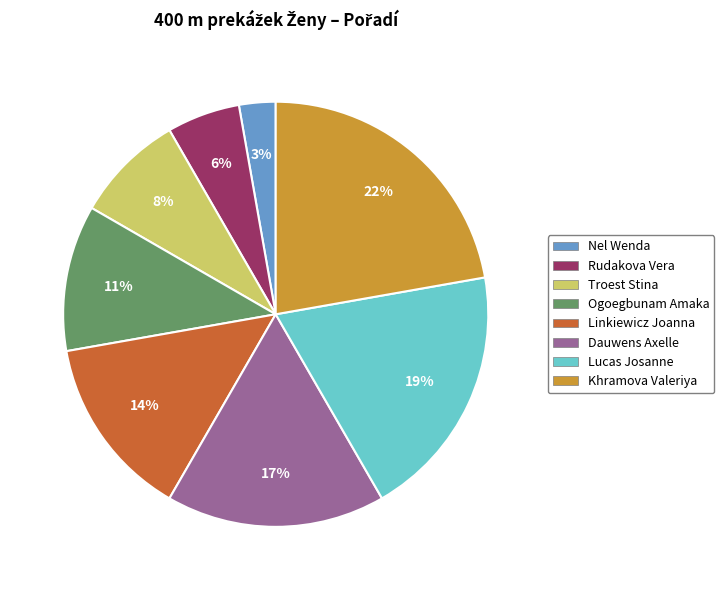

Is it true that Lucas Josanne is 27% of the pie?

False